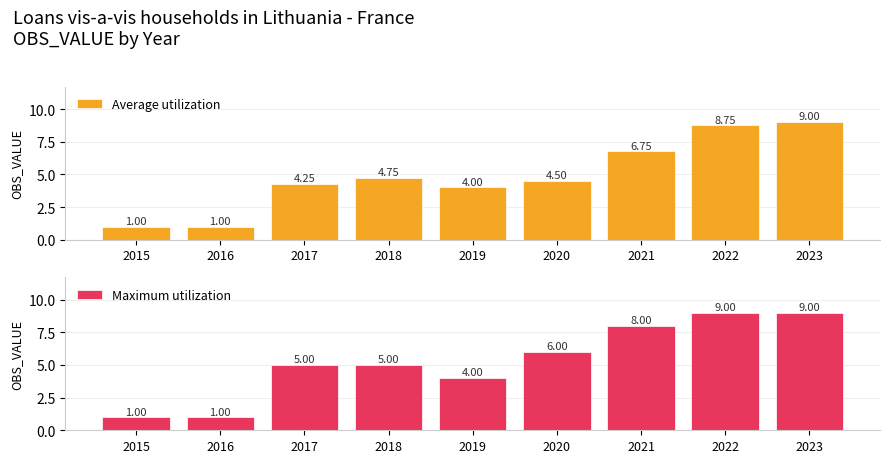

What is the value of the Average utilization bar at the 5th from the left?

4.0